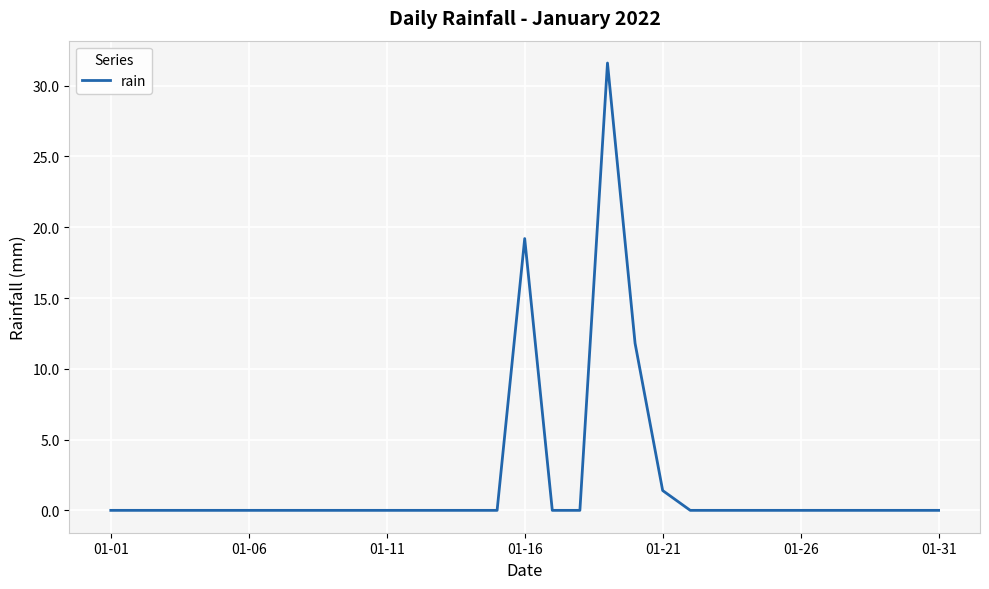

Does the chart have visible grid lines?

Yes